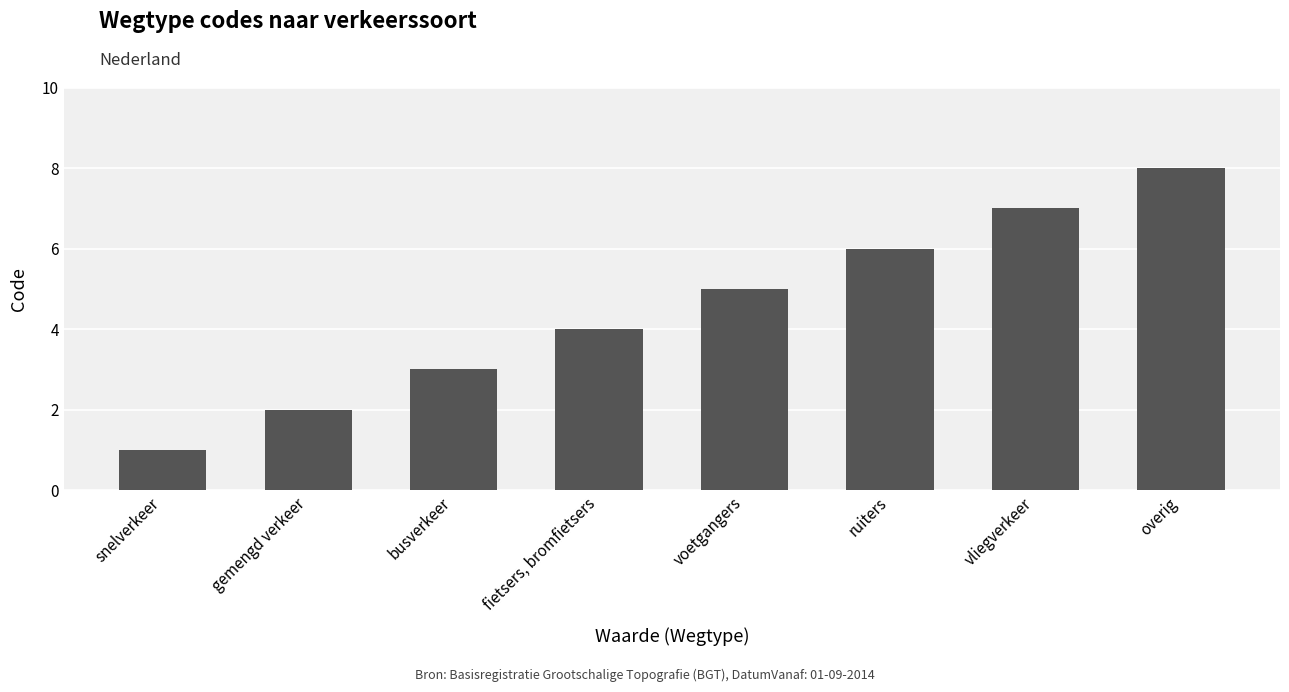

List the labels in order of value, smallest first.

snelverkeer, gemengd verkeer, busverkeer, fietsers, bromfietsers, voetgangers, ruiters, vliegverkeer, overig